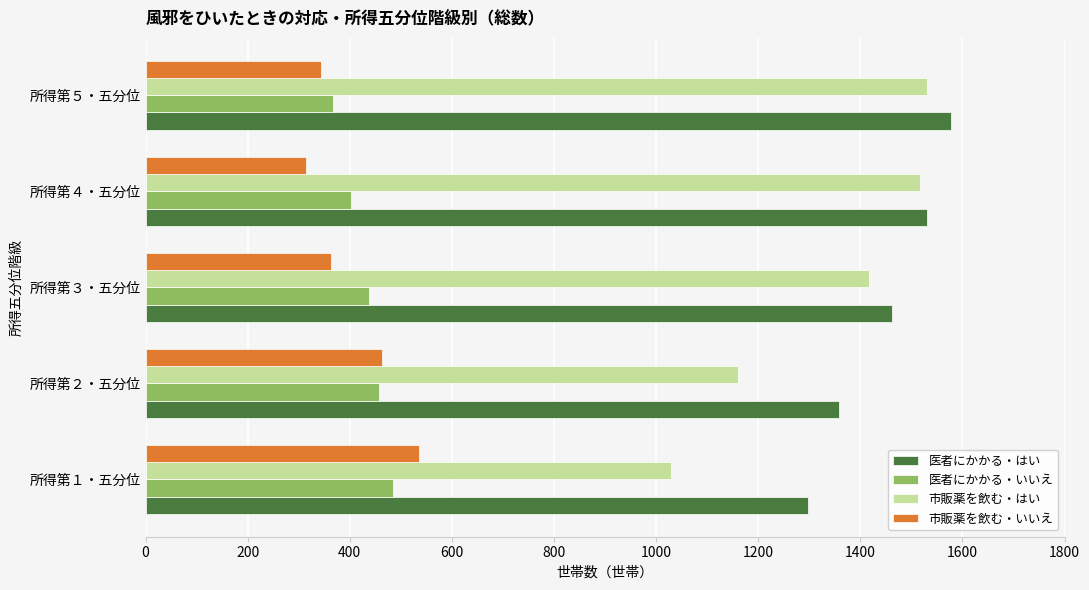

At how many categories does at least one series exceed 1416?

3